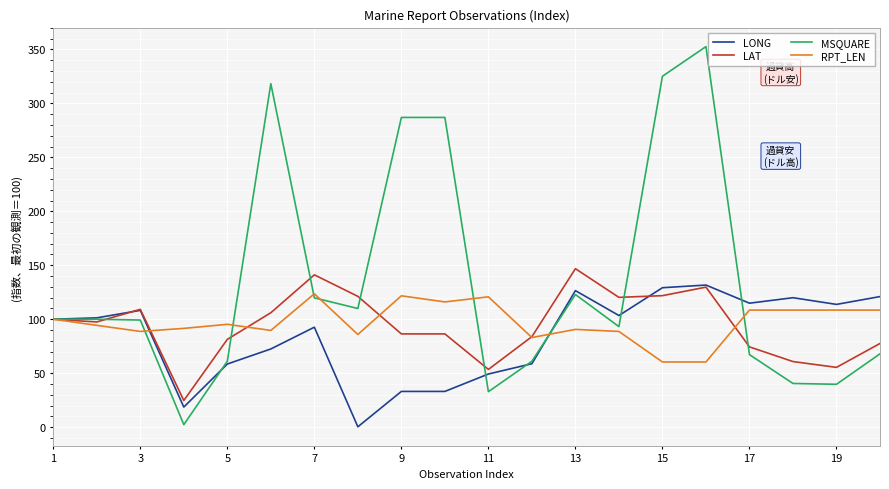

What is the difference between the second highest and second lowest values in the RPT_LEN series?

61.3